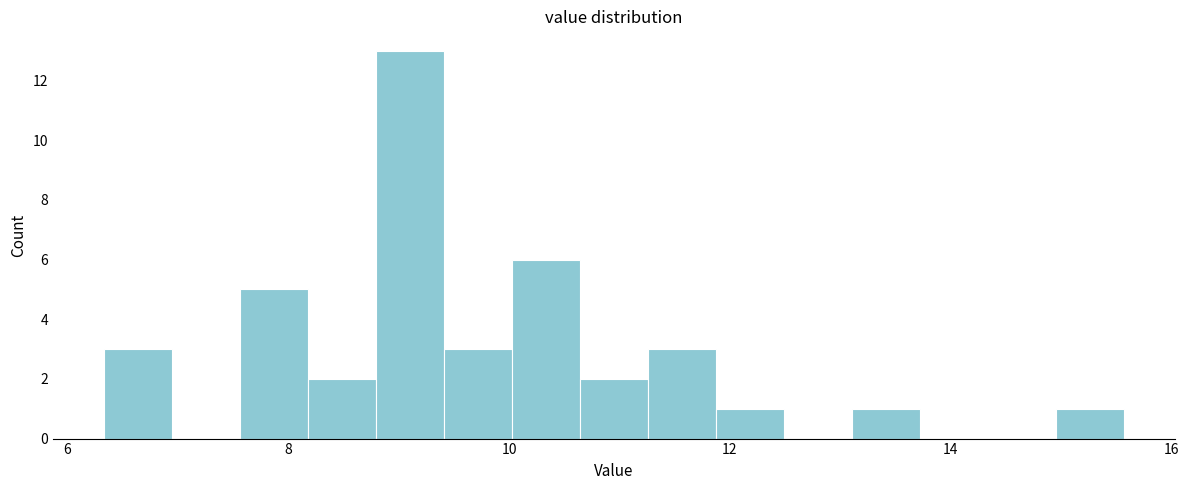

Around what value on the x-axis is the tallest bar? Give the approximate position of its centre, as read against the axis.

9.2